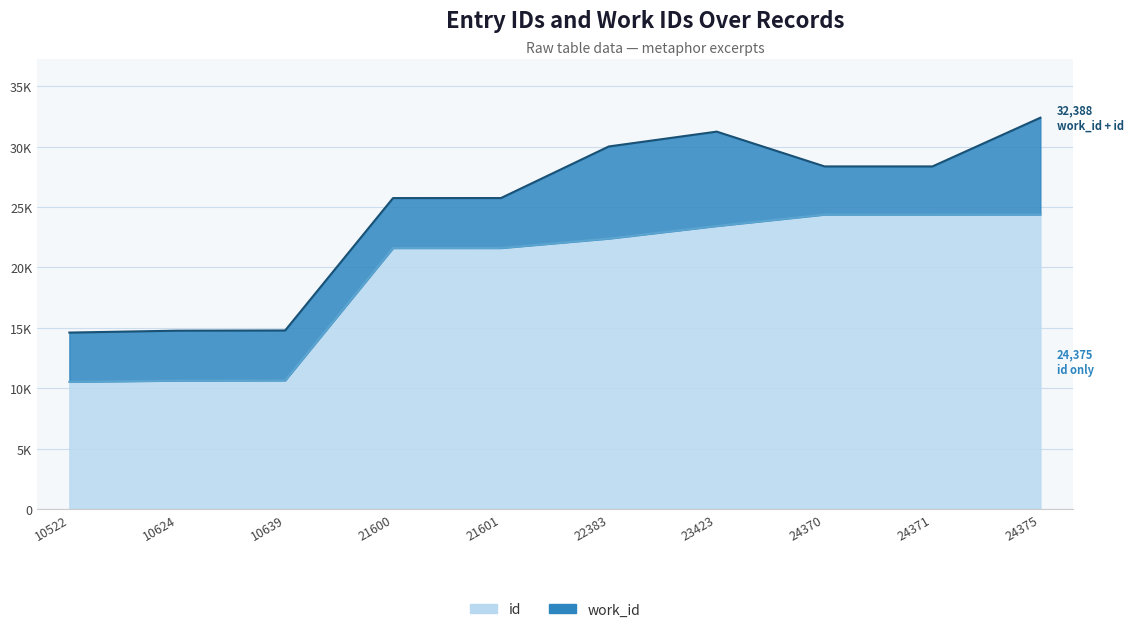

What is the value of the 1st point from the left?

10522